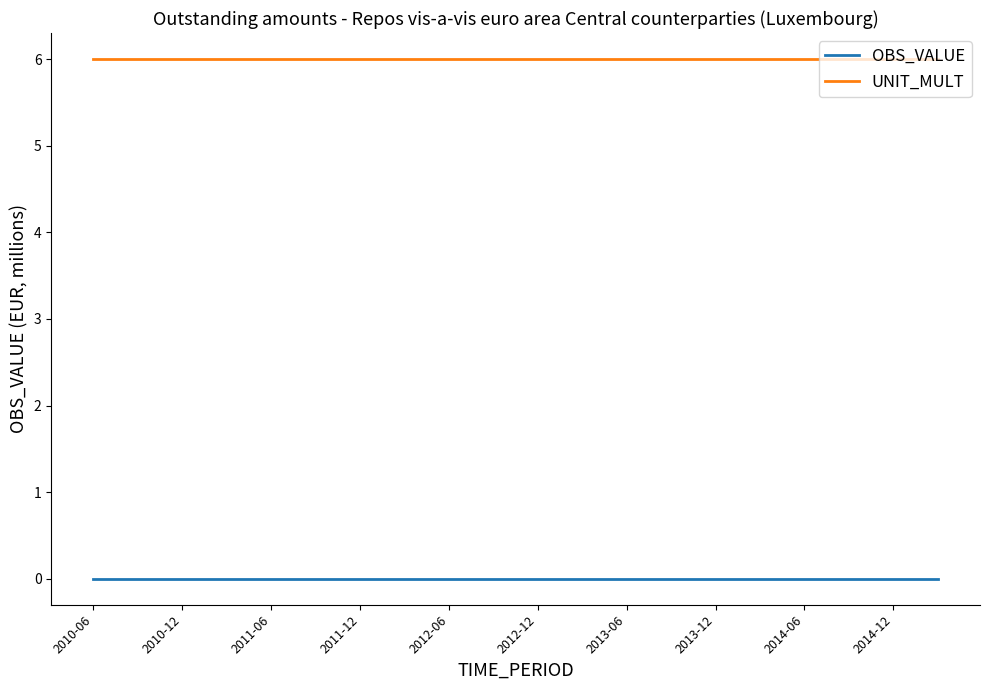

True or false: OBS_VALUE and UNIT_MULT intersect in this chart.

False